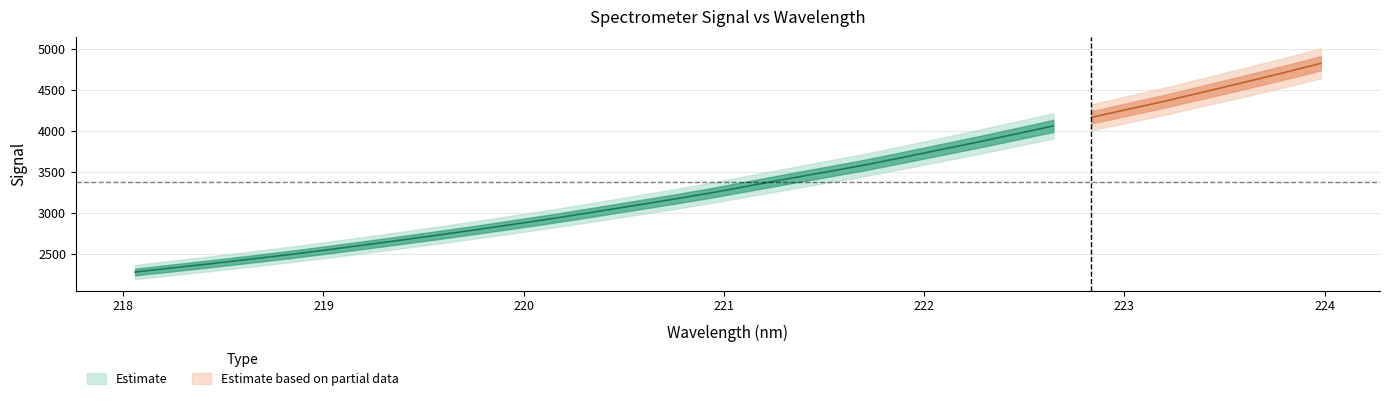

What is the value of the y point at the 32nd from the left?

4828.6